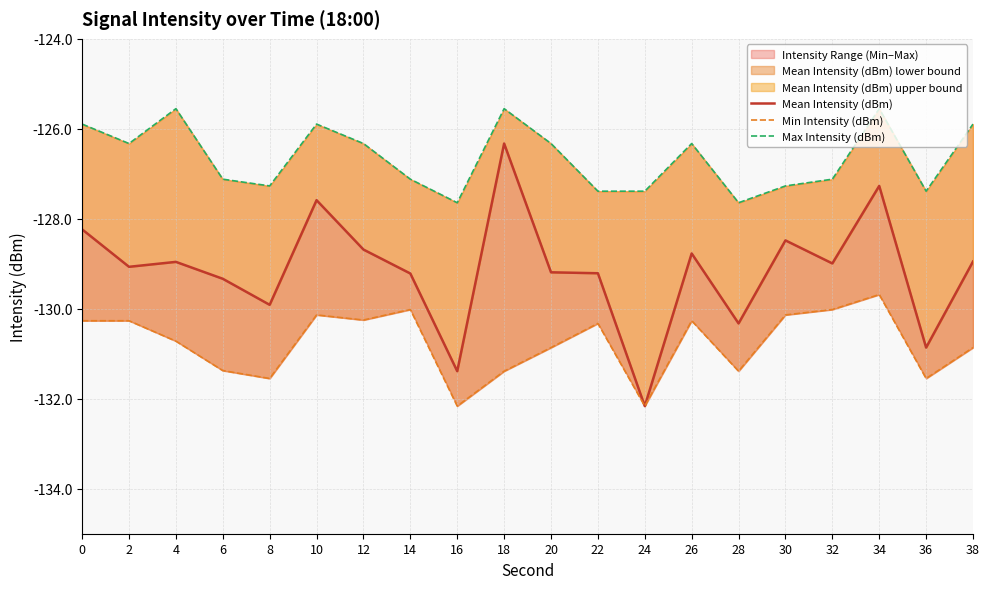

Reading right to left, what are all the values shown in this chart?

Mean Intensity (dBm): -129.0	-130.9	-127.3	-129.0	-128.5	-130.3	-128.8	-132.2	-129.2	-129.2	-126.3	-131.4	-129.2	-128.7	-127.6	-129.9	-129.3	-129.0	-129.1	-128.2
Min Intensity (dBm): -130.9	-131.5	-129.7	-130.0	-130.1	-131.4	-130.3	-132.2	-130.3	-130.9	-131.4	-132.2	-130.0	-130.3	-130.1	-131.5	-131.4	-130.7	-130.3	-130.3
Max Intensity (dBm): -125.9	-127.4	-125.6	-127.1	-127.3	-127.6	-126.3	-127.4	-127.4	-126.3	-125.6	-127.6	-127.1	-126.3	-125.9	-127.3	-127.1	-125.6	-126.3	-125.9